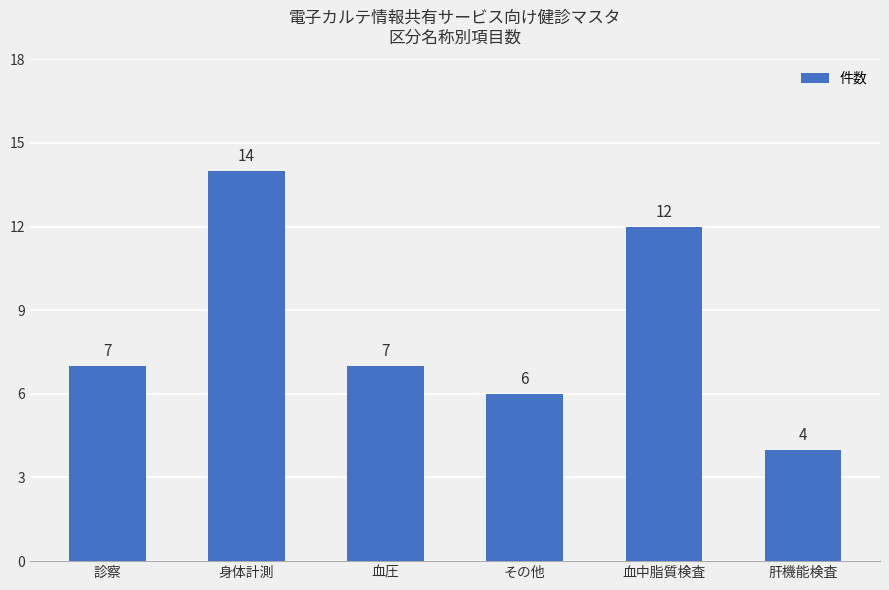

Reading right to left, extract all data points from this chart.

肝機能検査=4	血中脂質検査=12	その他=6	血圧=7	身体計測=14	診察=7